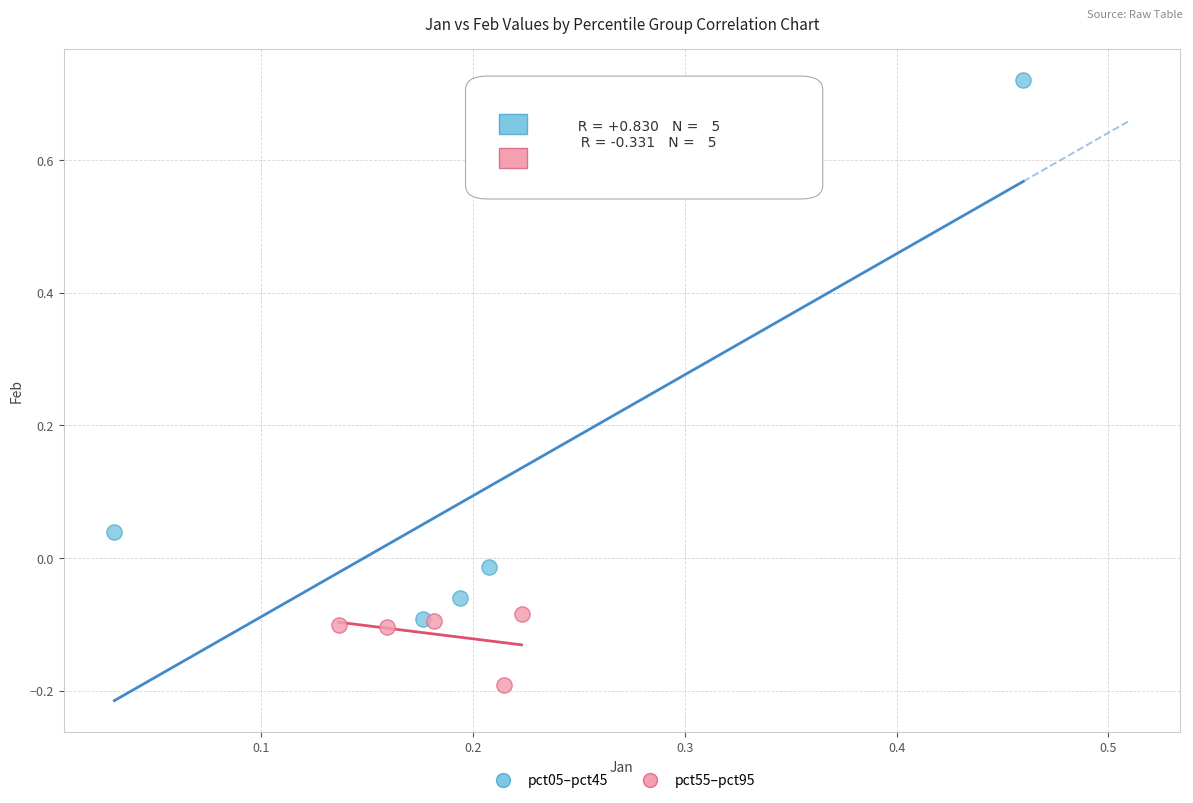

Which series reaches the maximum Y coordinate?

pct05–pct45